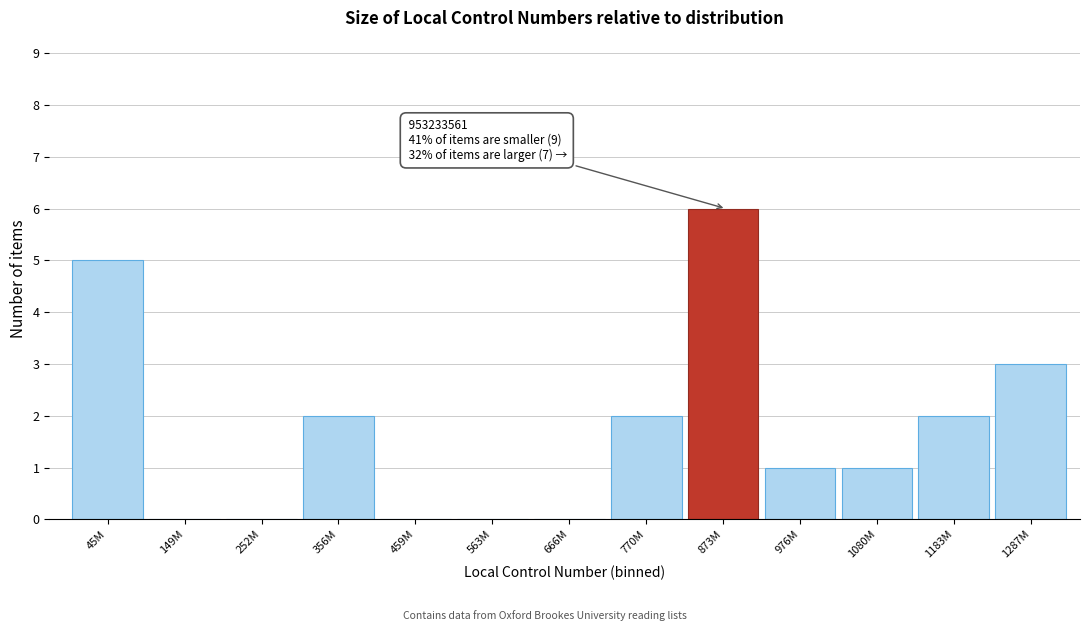

Reading left to right, extract all data points from this chart.

45M=5	149M=0	252M=0	356M=2	459M=0	563M=0	666M=0	770M=2	873M=6	976M=1	1080M=1	1183M=2	1287M=3